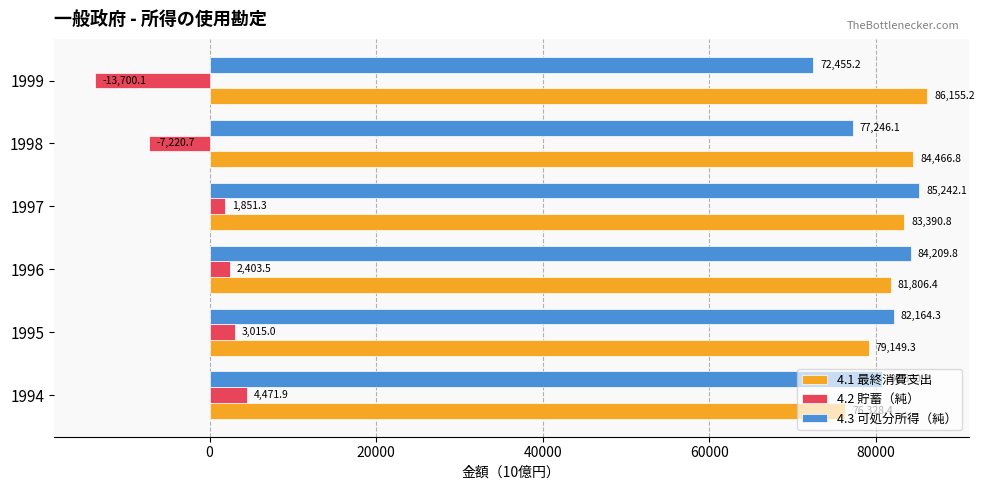

Which category has the highest value in the 4.2 貯蓄（純） series?

1994